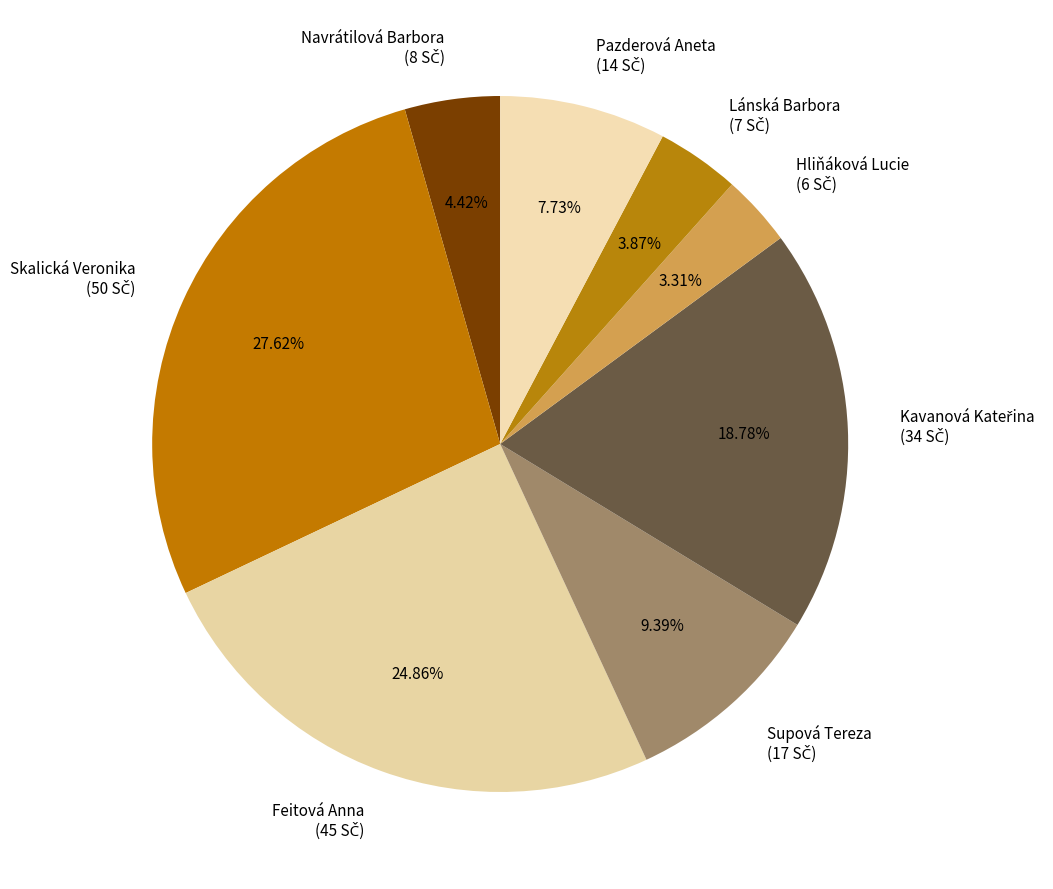

Which slice is the largest?

Skalická Veronika